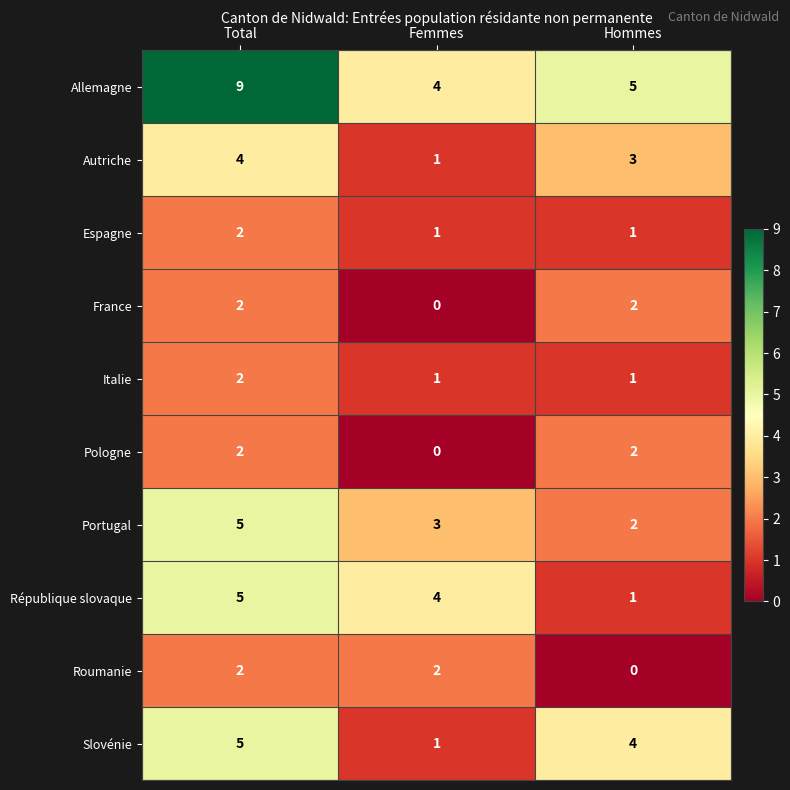

At how many categories does at least one series exceed 2?

3